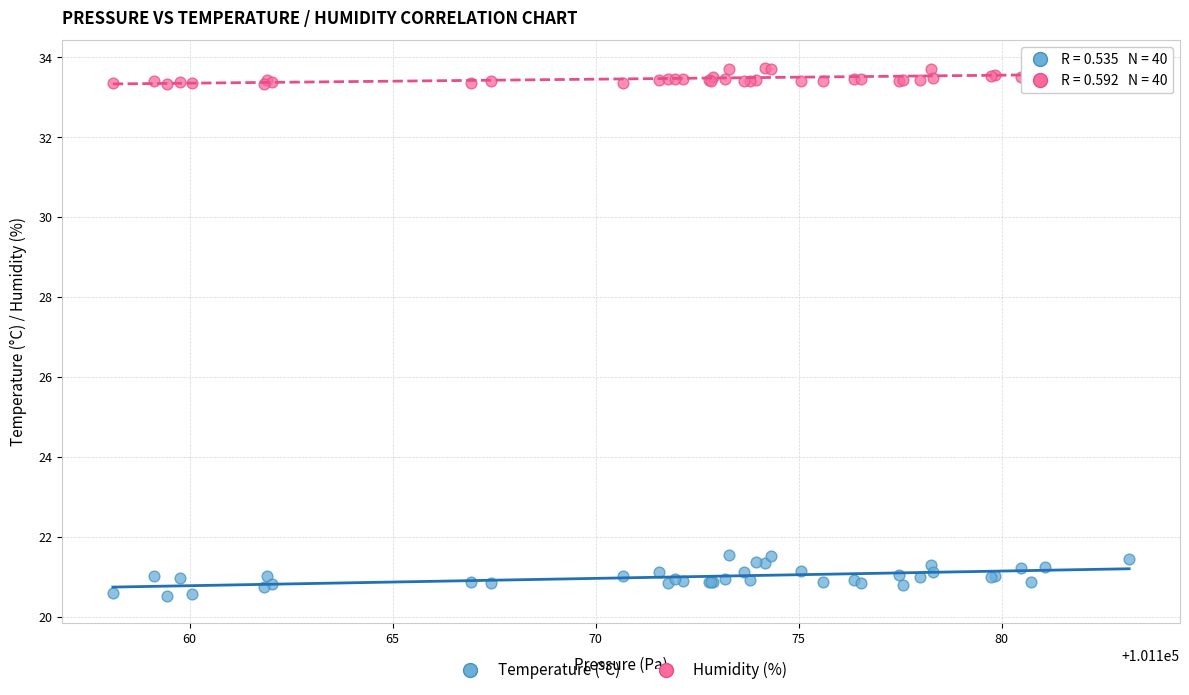

Which series has the largest Y range (max minus min)?

Temperature (°C)